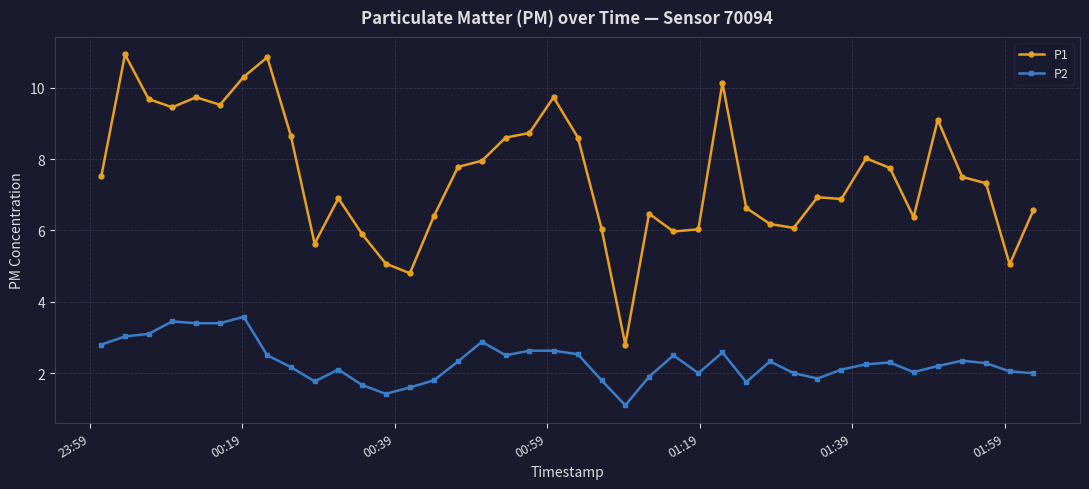

What is the value of the P2 point at the 7th from the left?

3.6